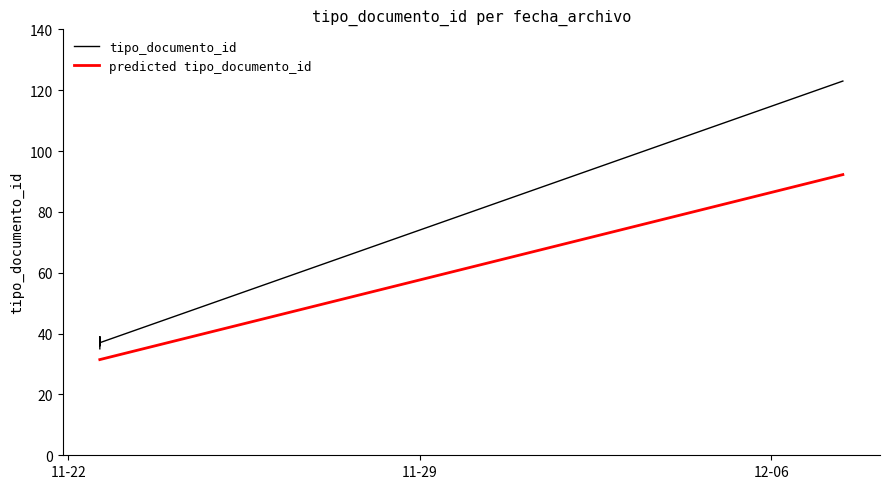

The value at 2022-11-22 15:04:41 is 39. True or false?

True